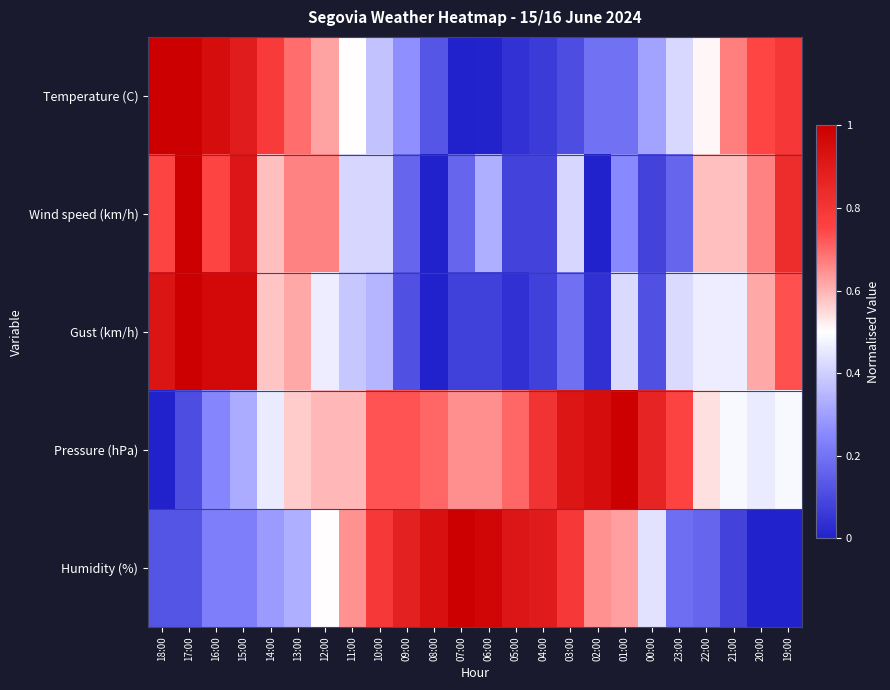

Reading left to right, extract all data points from this chart.

Temperature (C): 18:00=1.0	17:00=1.0	16:00=0.9	15:00=0.9	14:00=0.8	13:00=0.7	12:00=0.6	11:00=0.5	10:00=0.4	09:00=0.3	08:00=0.1	07:00=0.0	06:00=0.0	05:00=0.0	04:00=0.1	03:00=0.1	02:00=0.2	01:00=0.2	00:00=0.3	23:00=0.4	22:00=0.5	21:00=0.7	20:00=0.7	19:00=0.8
Wind speed (km/h): 18:00=0.8	17:00=1.0	16:00=0.8	15:00=0.9	14:00=0.6	13:00=0.7	12:00=0.7	11:00=0.4	10:00=0.4	09:00=0.2	08:00=0.0	07:00=0.2	06:00=0.3	05:00=0.1	04:00=0.1	03:00=0.4	02:00=0.0	01:00=0.2	00:00=0.1	23:00=0.2	22:00=0.6	21:00=0.6	20:00=0.7	19:00=0.8
Gust (km/h): 18:00=0.9	17:00=1.0	16:00=1.0	15:00=1.0	14:00=0.6	13:00=0.6	12:00=0.5	11:00=0.4	10:00=0.3	09:00=0.1	08:00=0.0	07:00=0.1	06:00=0.1	05:00=0.0	04:00=0.1	03:00=0.2	02:00=0.0	01:00=0.4	00:00=0.1	23:00=0.4	22:00=0.5	21:00=0.5	20:00=0.6	19:00=0.7
Pressure (hPa): 18:00=0.0	17:00=0.1	16:00=0.2	15:00=0.3	14:00=0.5	13:00=0.6	12:00=0.6	11:00=0.6	10:00=0.7	09:00=0.7	08:00=0.7	07:00=0.6	06:00=0.6	05:00=0.7	04:00=0.8	03:00=0.9	02:00=0.9	01:00=1.0	00:00=0.9	23:00=0.8	22:00=0.5	21:00=0.5	20:00=0.5	19:00=0.5
Humidity (%): 18:00=0.1	17:00=0.1	16:00=0.2	15:00=0.2	14:00=0.3	13:00=0.3	12:00=0.5	11:00=0.6	10:00=0.8	09:00=0.9	08:00=0.9	07:00=1.0	06:00=1.0	05:00=0.9	04:00=0.9	03:00=0.8	02:00=0.6	01:00=0.6	00:00=0.4	23:00=0.2	22:00=0.2	21:00=0.1	20:00=0.0	19:00=0.0